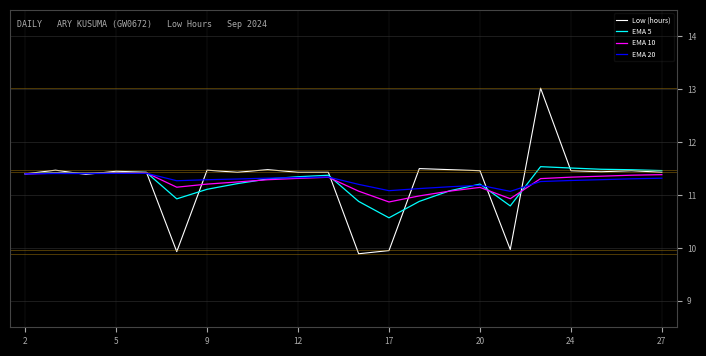

What is the minimum value shown in the chart?

9.9